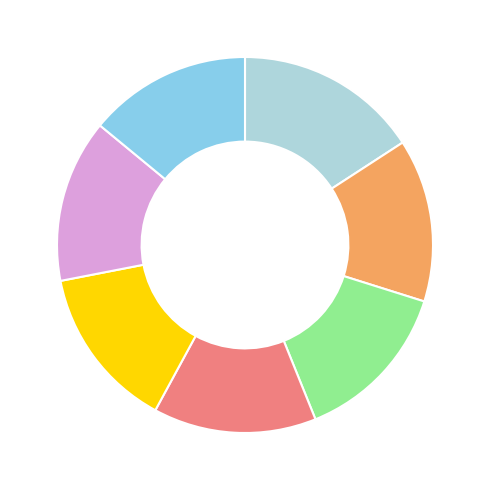

Is there any slice that represents more than half of the pie?

No